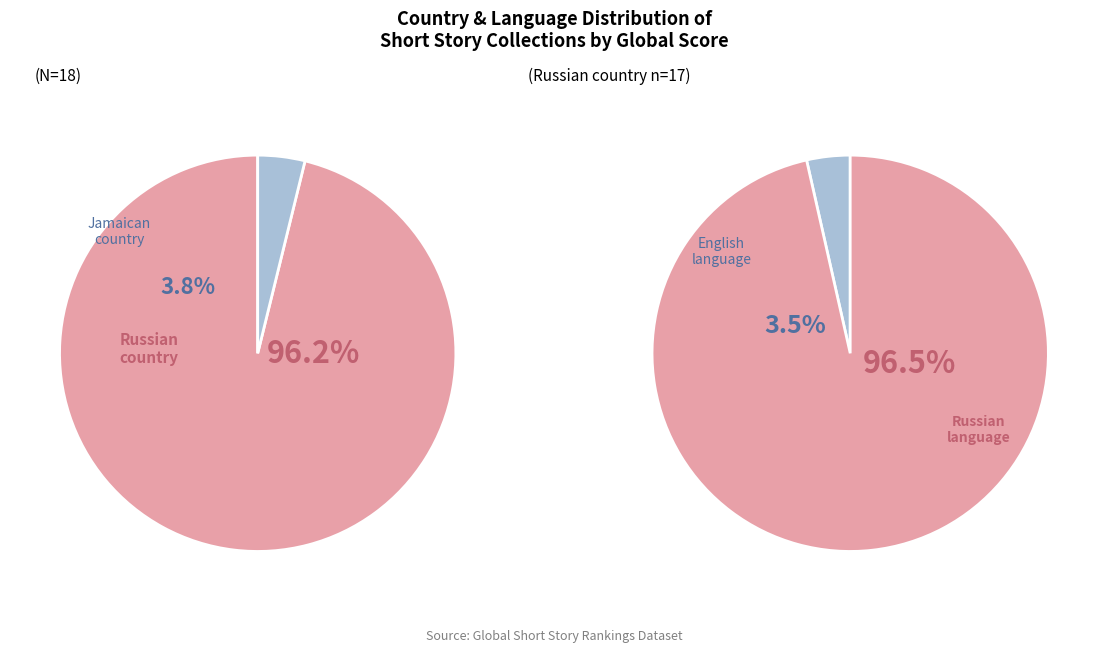

Does any single category account for the majority?

Yes